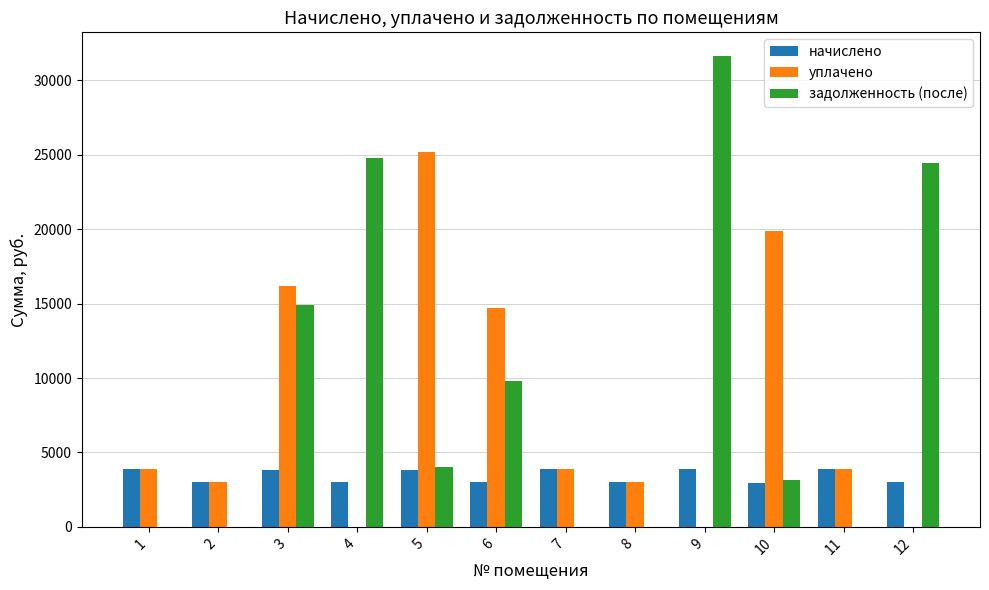

The начислено series shows 3021.0 at 8. True or false?

True